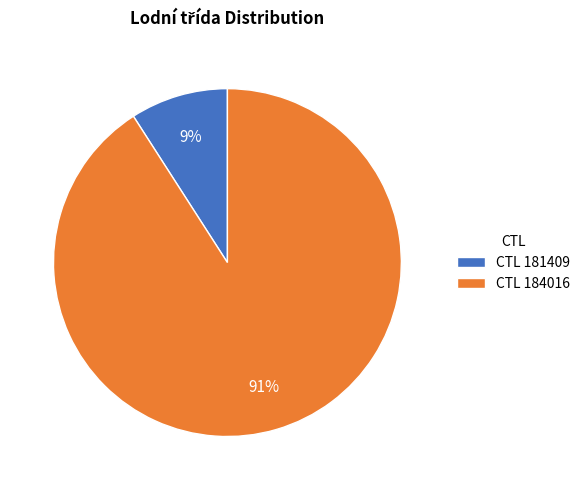

Combined, do CTL 184016 and CTL 181409 account for over 50%?

Yes